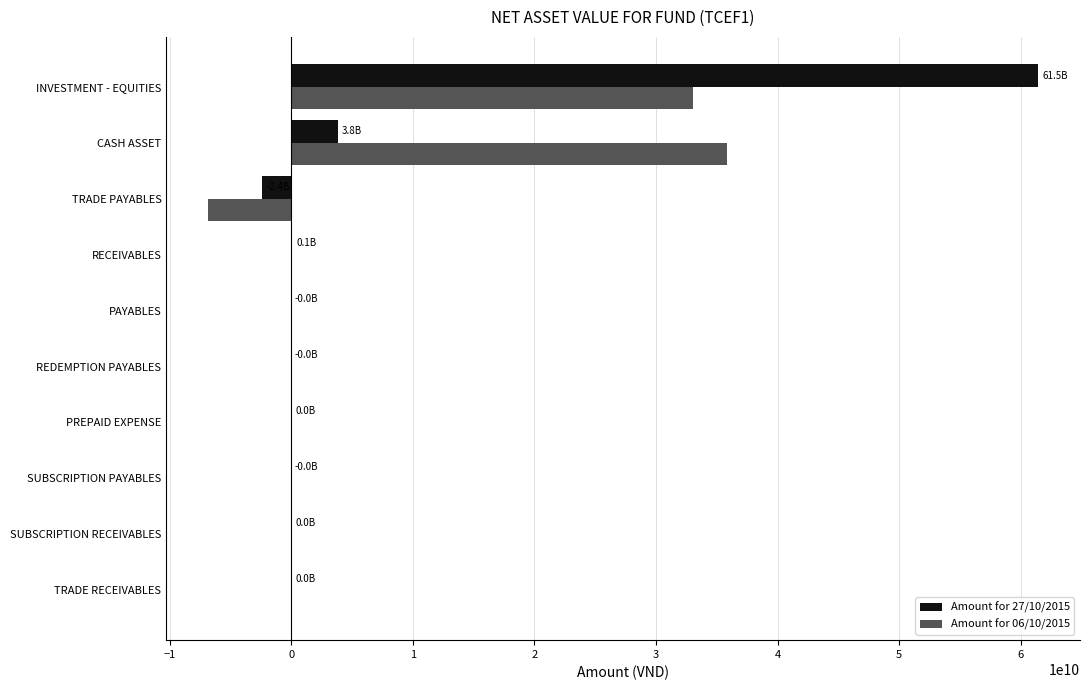

At which category does the chart reach its peak across all series?

INVESTMENT - EQUITIES